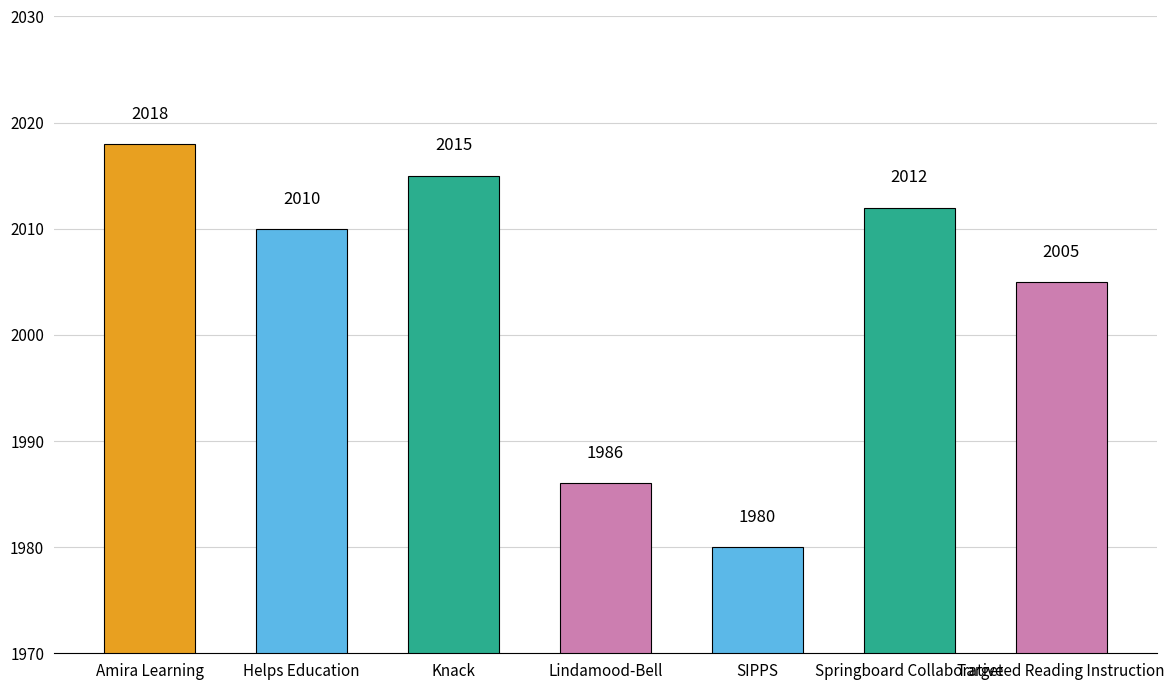

True or false: the data shows 1986 at Lindamood-Bell.

True